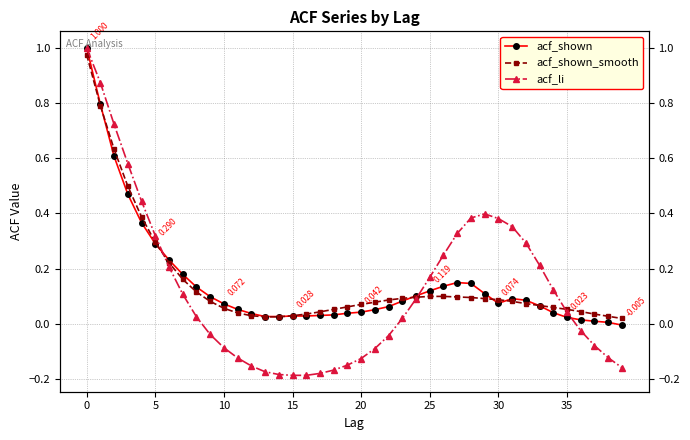

Read the acf_shown value at 11.

0.1